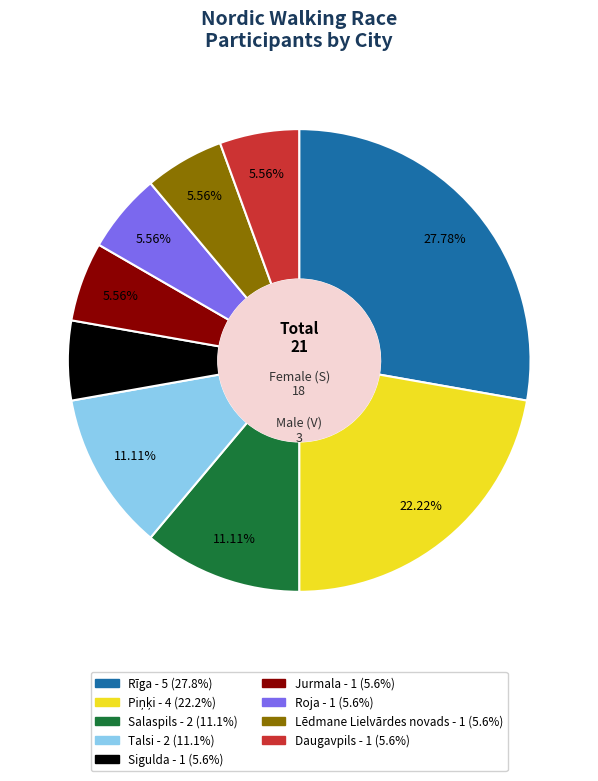

To the nearest percent, what is the combined percentage of Salaspils and Daugavpils?

17%